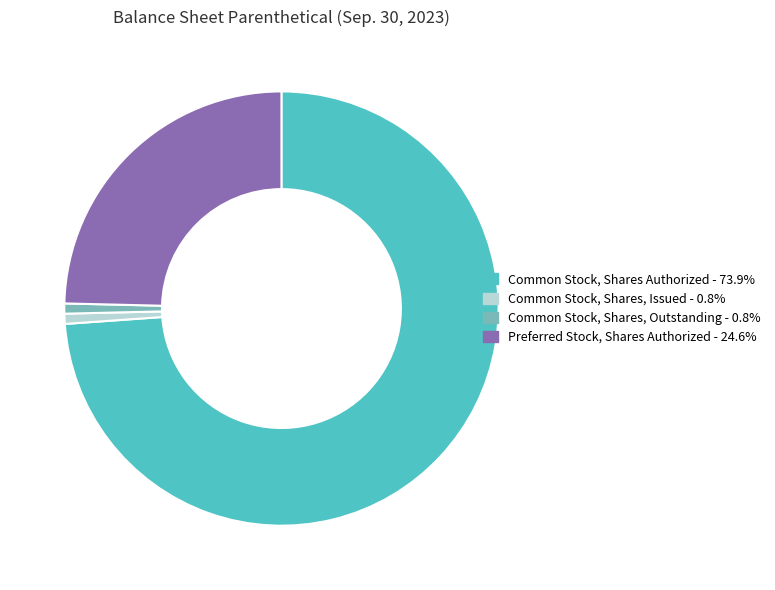

Does any single category account for the majority?

Yes